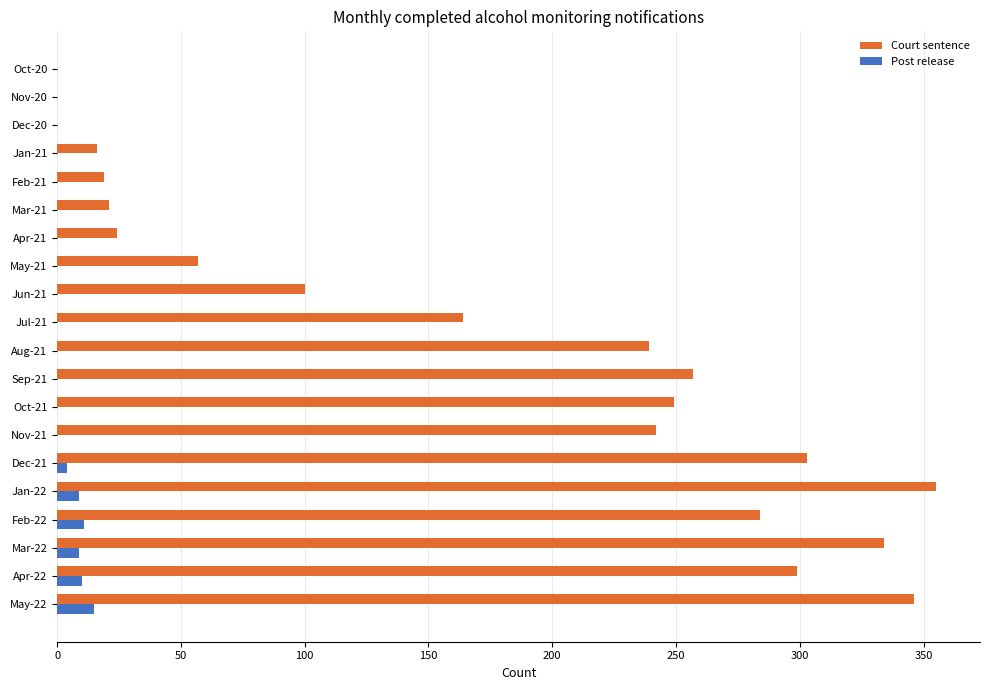

Which series changed the most between Jul-21 and Aug-21?

Court sentence